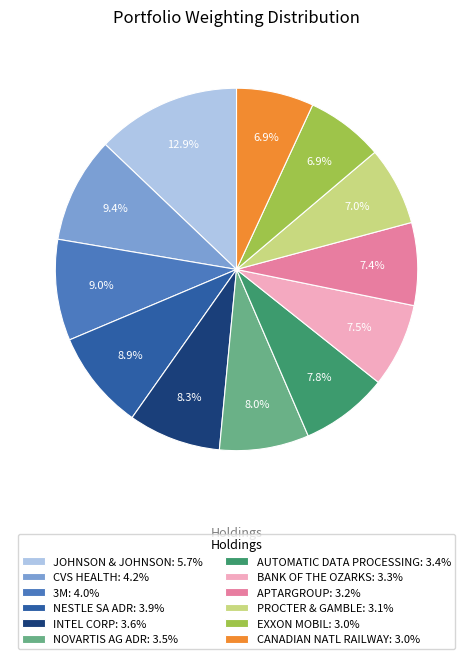

Combined, do PROCTER & GAMBLE and NESTLE SA ADR account for over 50%?

No